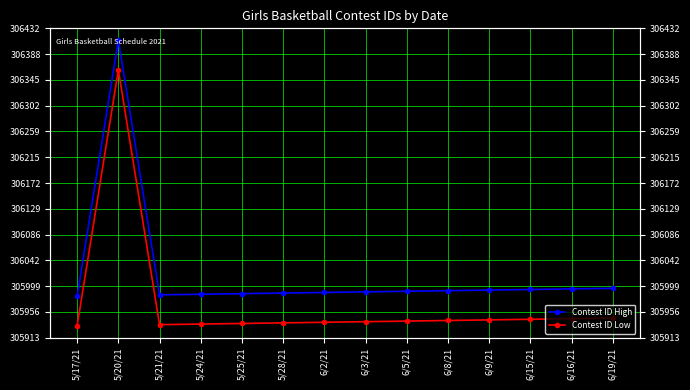

Read the Contest ID High value at 6/8/21.

305992